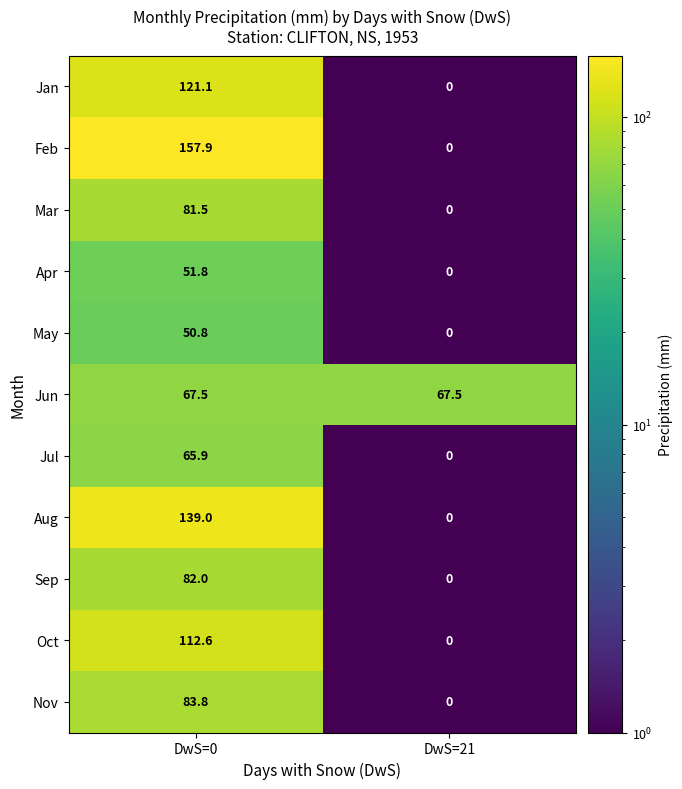

At DwS=0, list the series in order from largest to smallest.

Feb, Aug, Jan, Oct, Nov, Sep, Mar, Jun, Jul, Apr, May